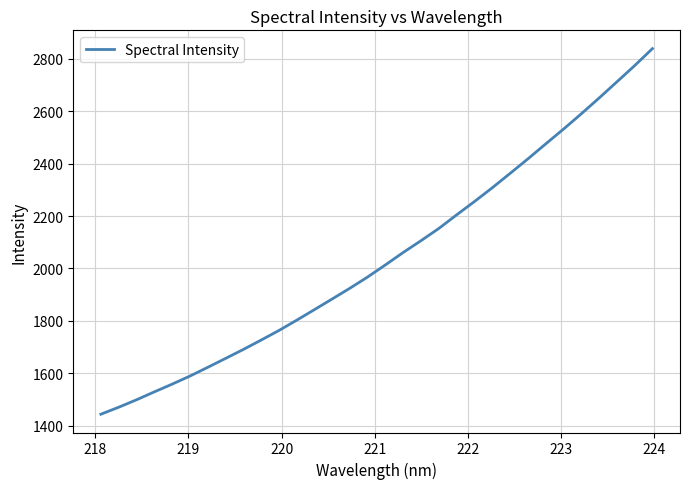

What is the difference between the maximum and minimum values?

1396.3